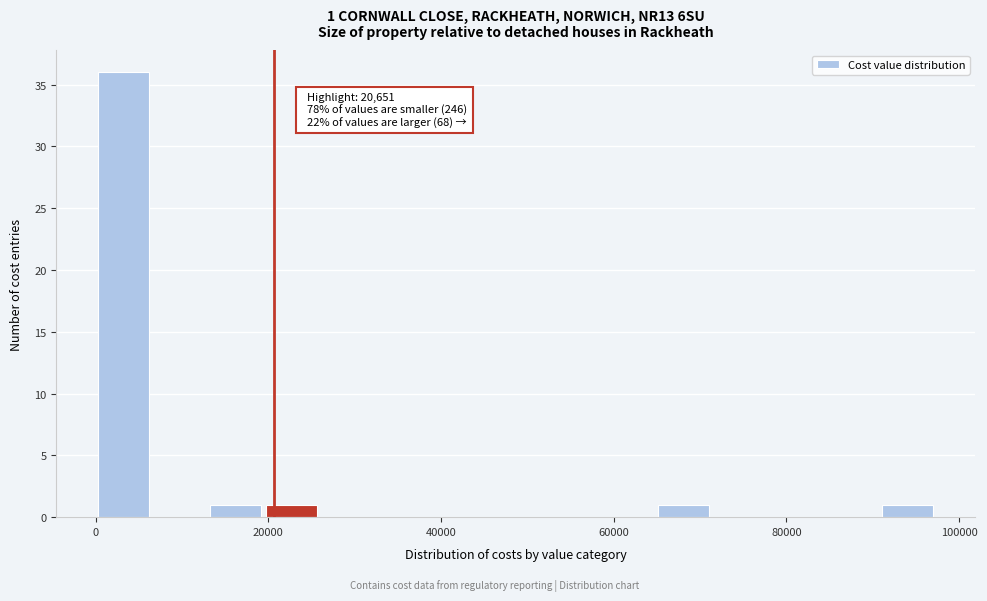

Read against the x-axis, roughly where is the centre of the tallest bar?

4000